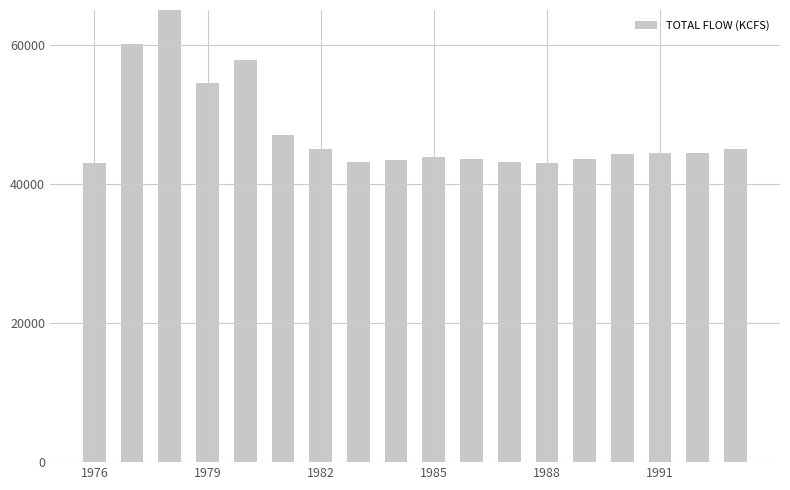

The value at 1985 is 78096. True or false?

False